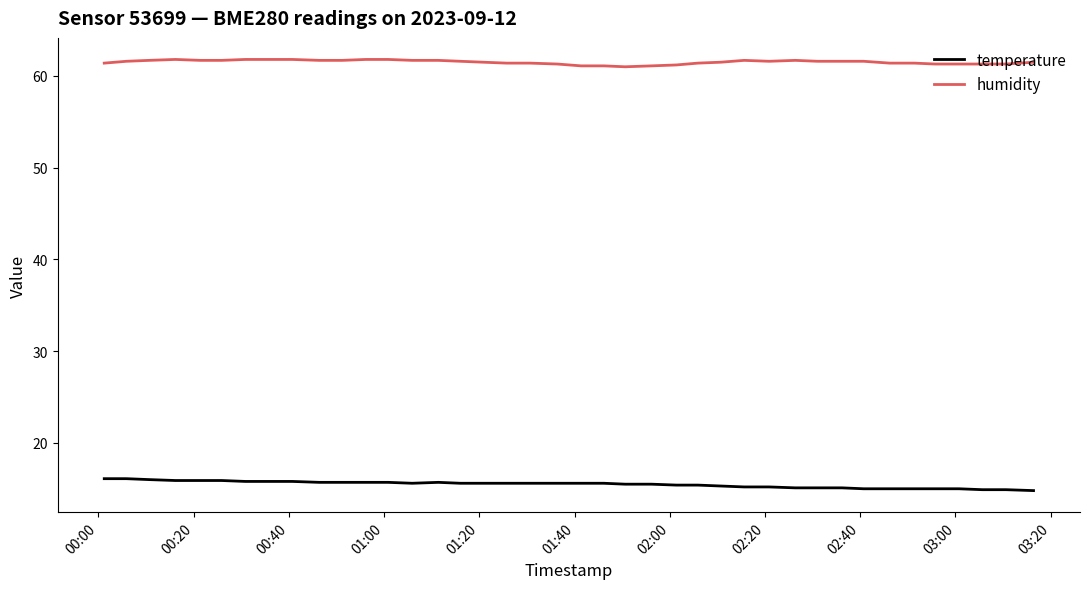

Which series has the largest total across all categories?

humidity